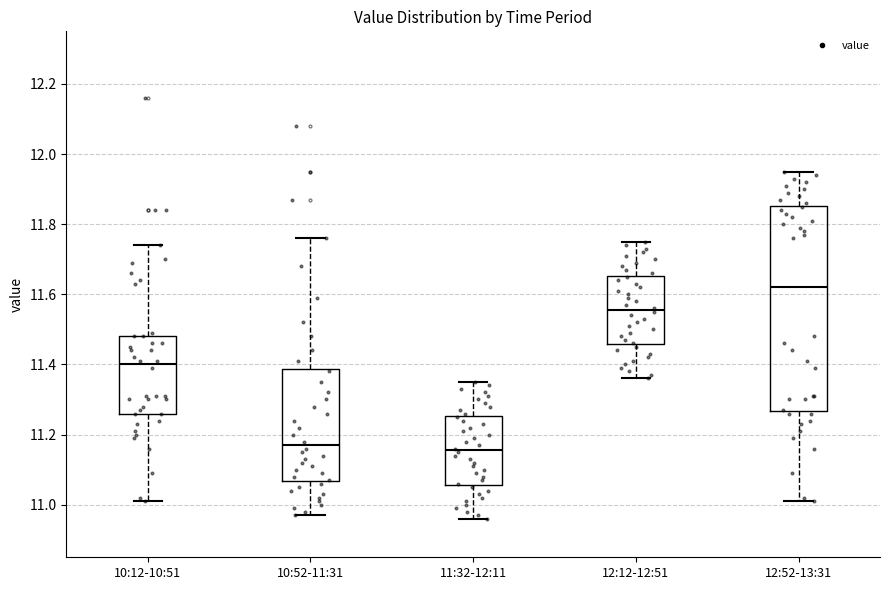

Which box's median line is the highest?

12:52-13:31